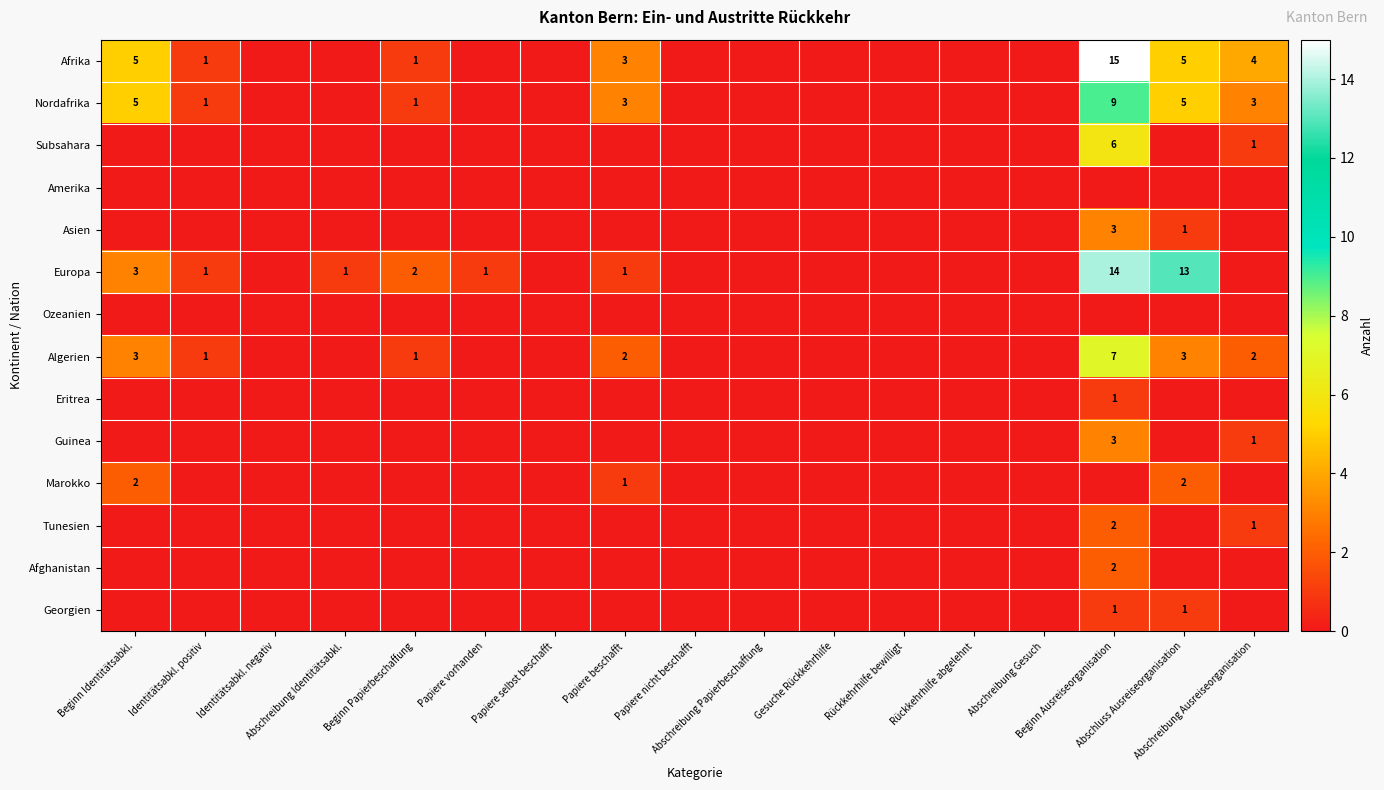

How many Marokko values are between 0 and 1?

15